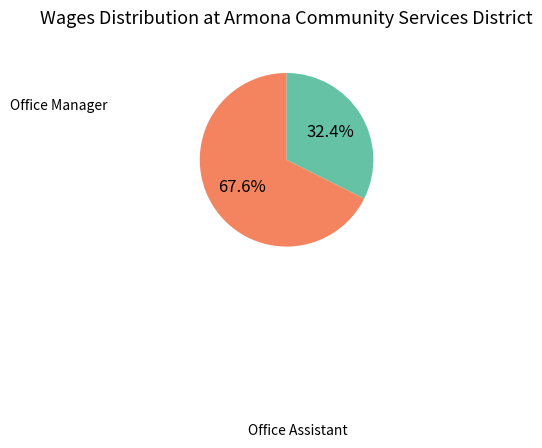

Does any single category account for the majority?

Yes